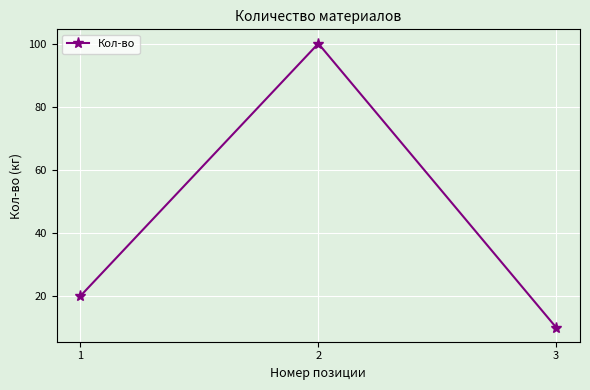

Reading right to left, list all the values displayed in this chart.

3=10	2=100	1=20